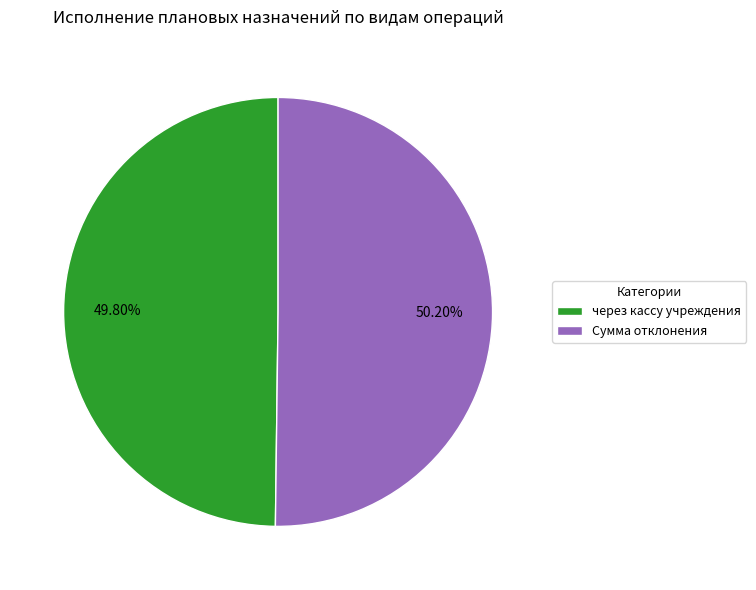

Does any single category account for the majority?

Yes